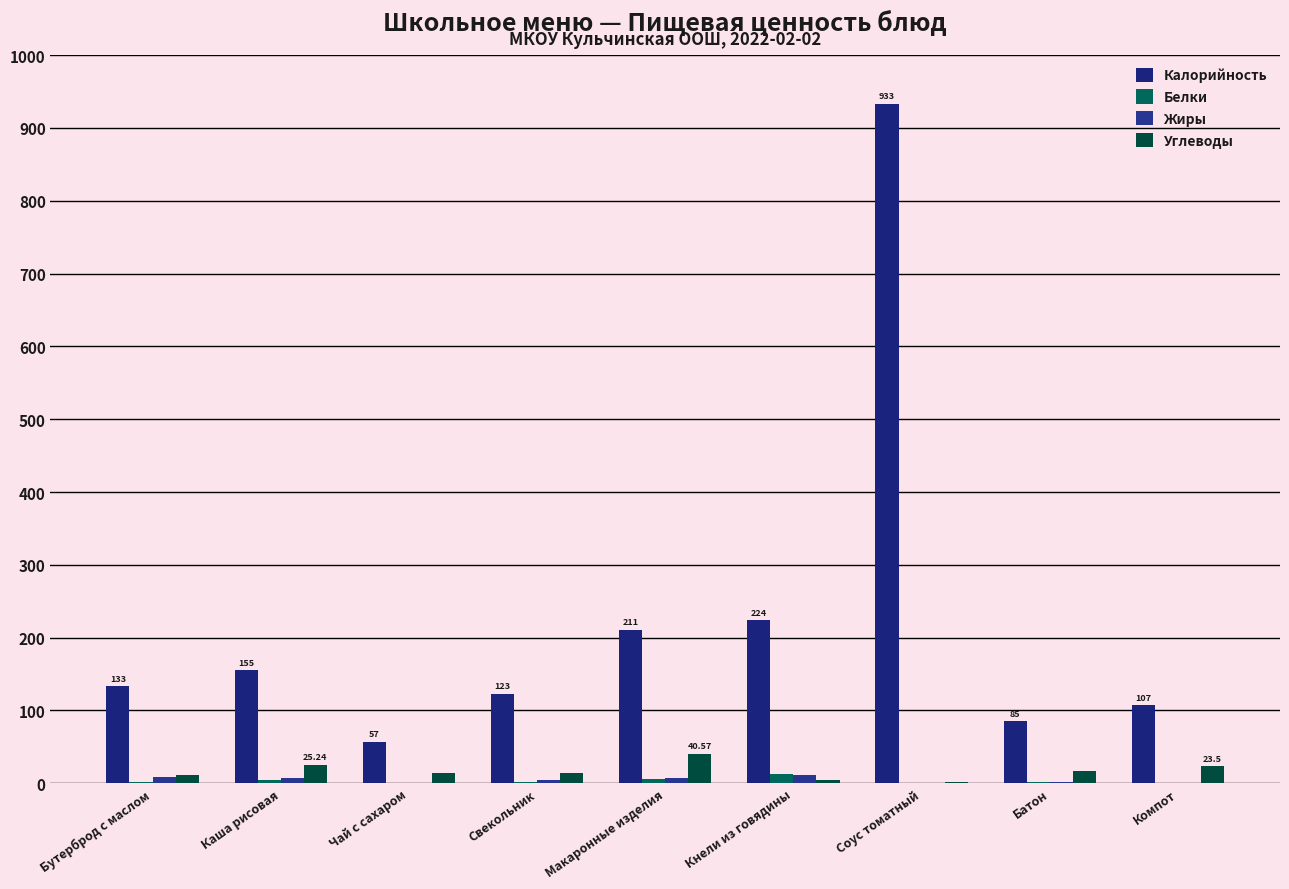

What is the value of the Калорийность bar at the 6th from the left?

224.0